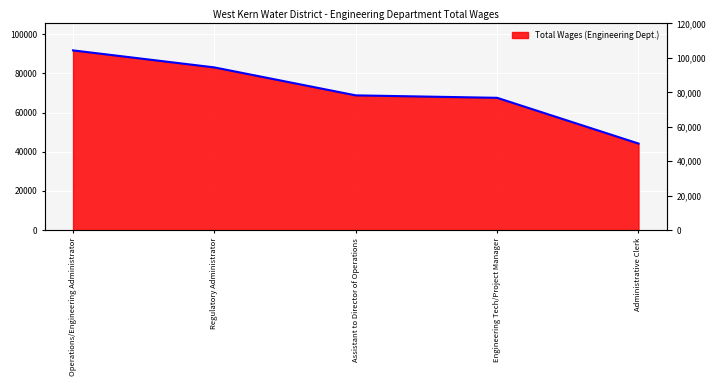

Which label corresponds to the largest value in the chart?

Operations/Engineering Administrator